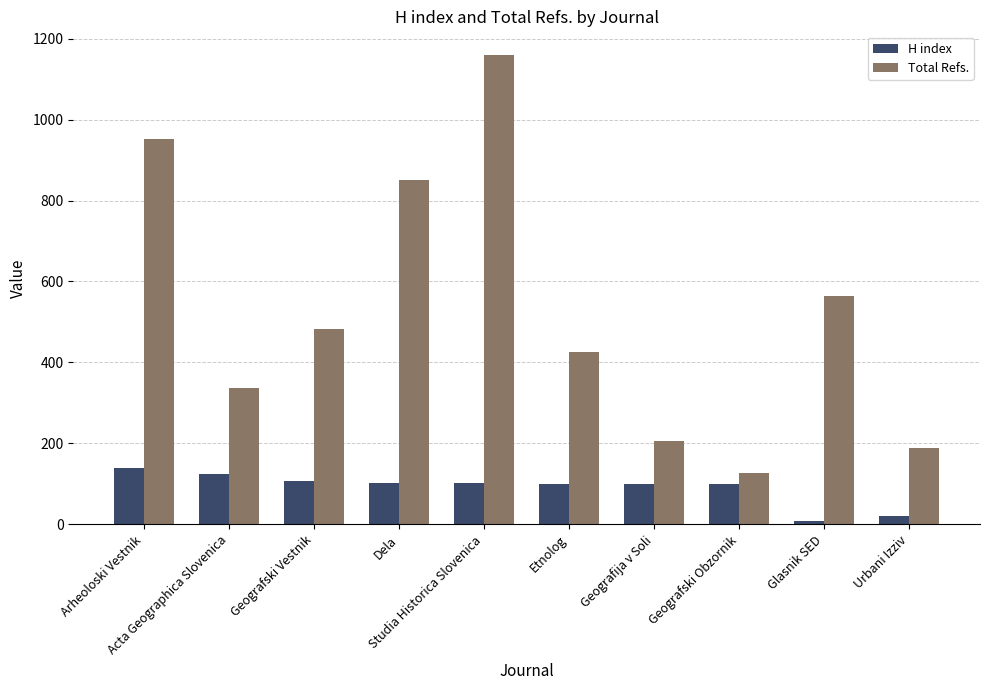

Rank the series by their average value, from lowest to highest.

H index, Total Refs.